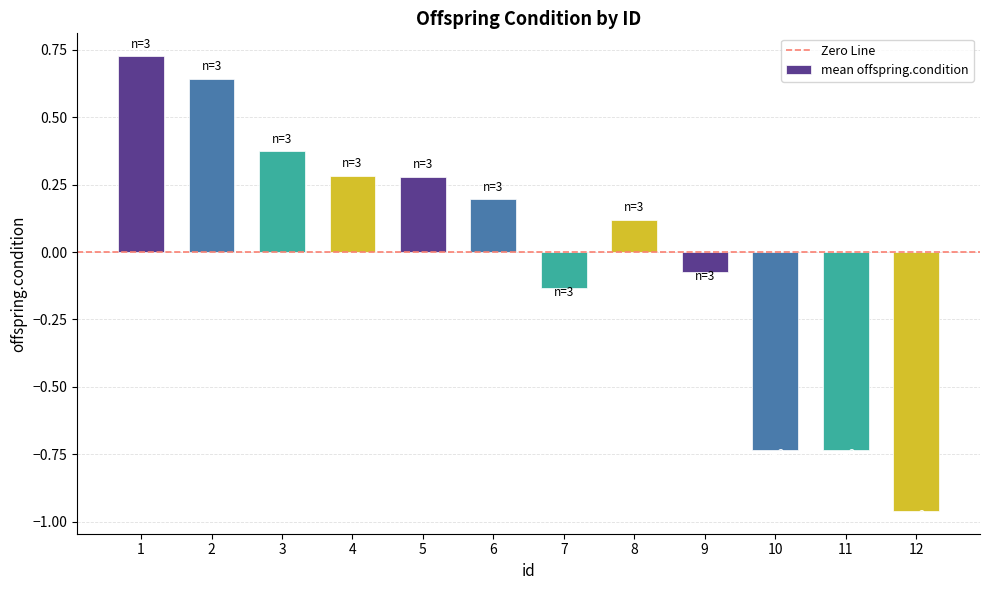

Are the bars horizontal?

No